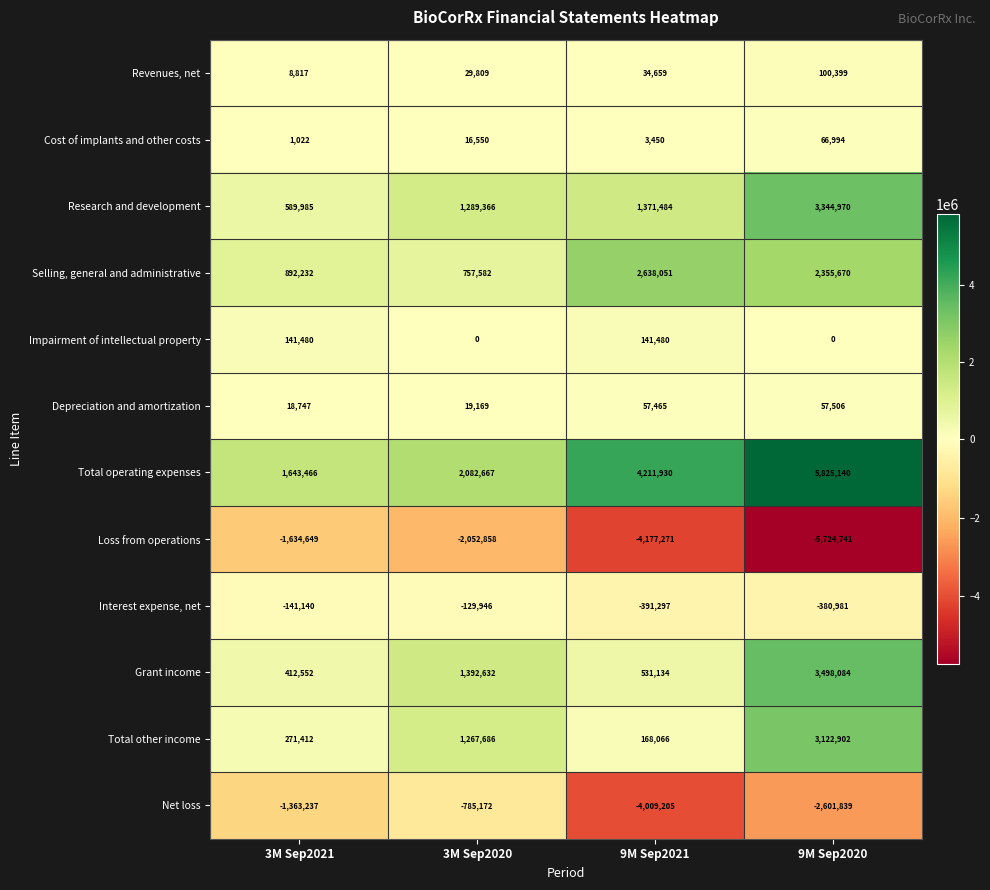

The value of Research and development at 3M Sep2020 is 1289366. True or false?

True